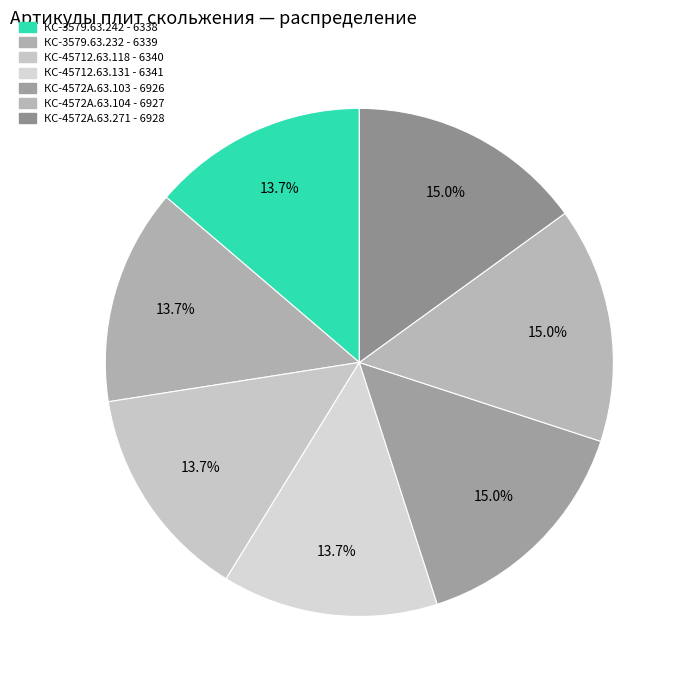

Which category has the smallest portion of the pie?

КС-3579.63.242